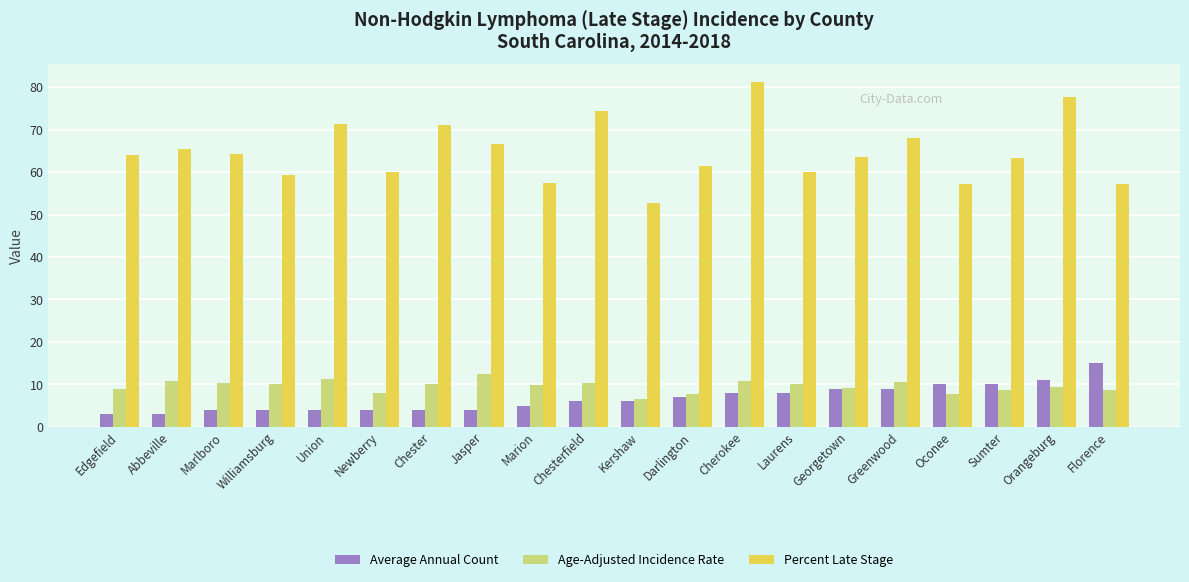

What is the difference between the second highest and second lowest values in the Percent Late Stage series?

20.7